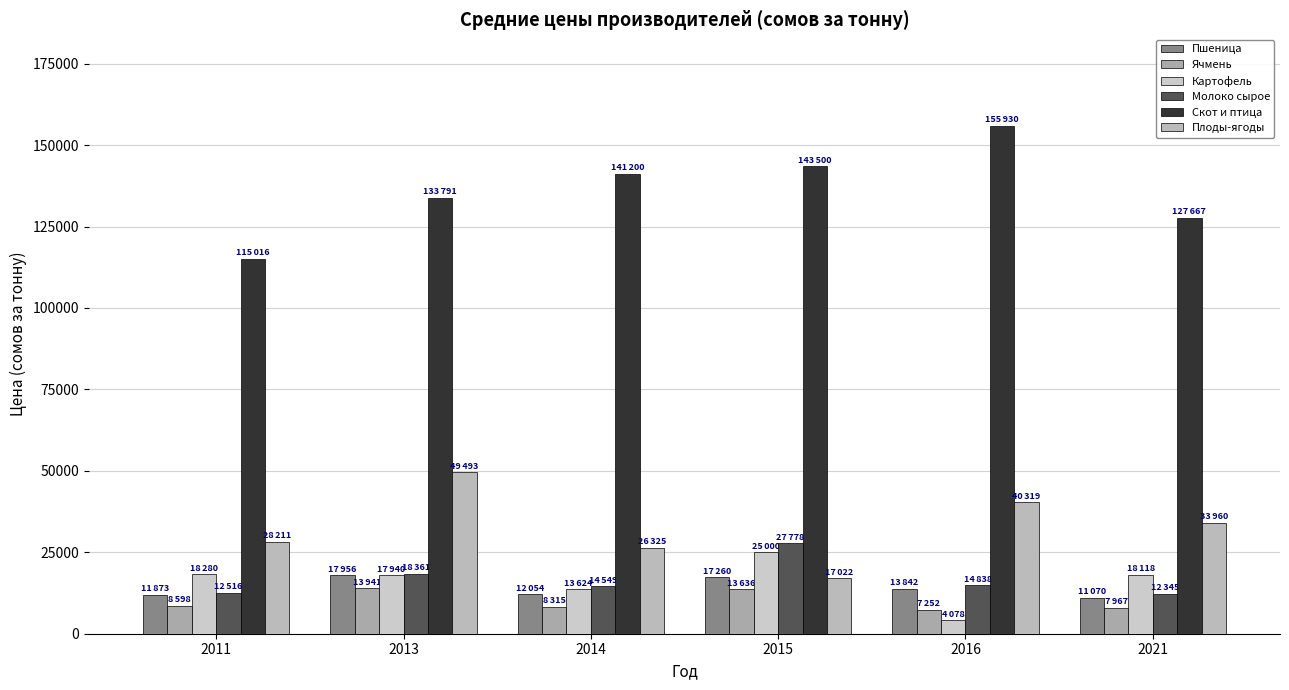

What is the value of the Ячмень bar at the 3rd from the left?

8315.4